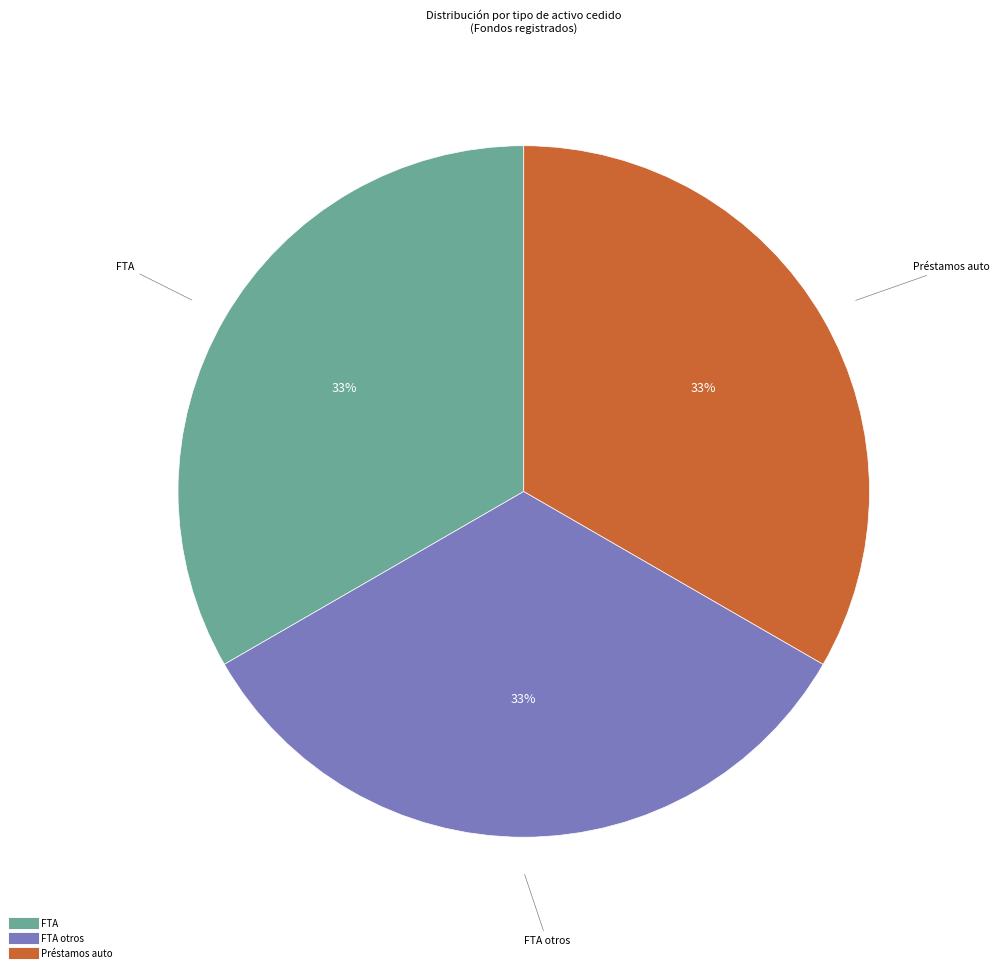

Is there a majority slice in this chart?

No